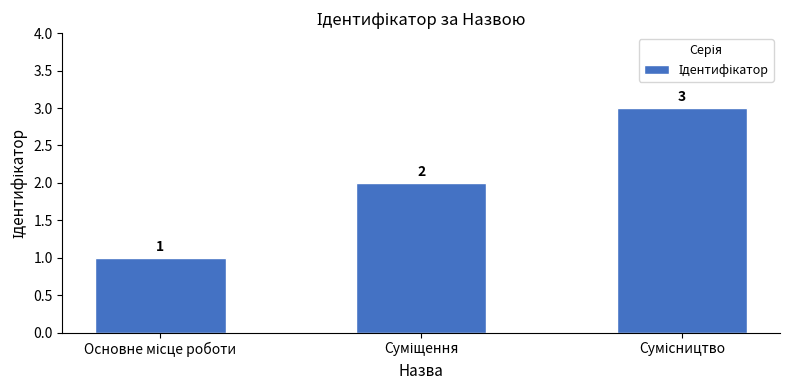

What is the value of the 1st bar from the left?

1